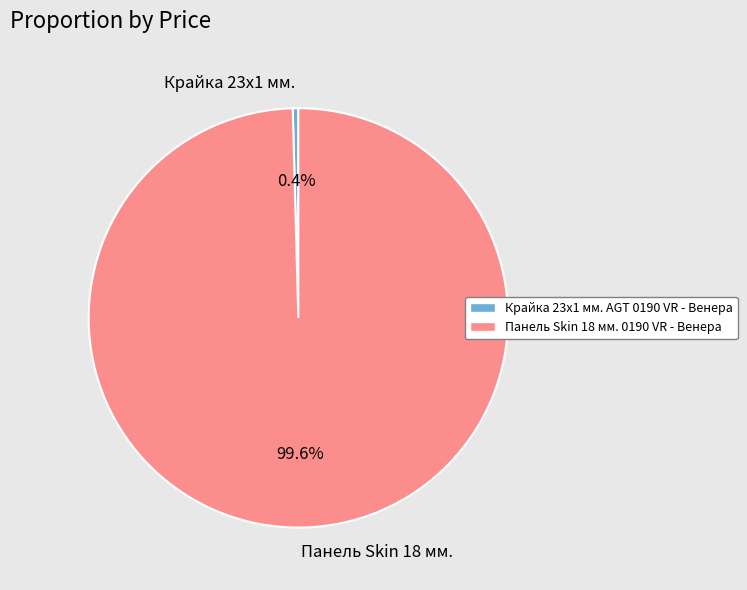

To the nearest percent, what is the difference between the largest and smallest slice percentages?

99%